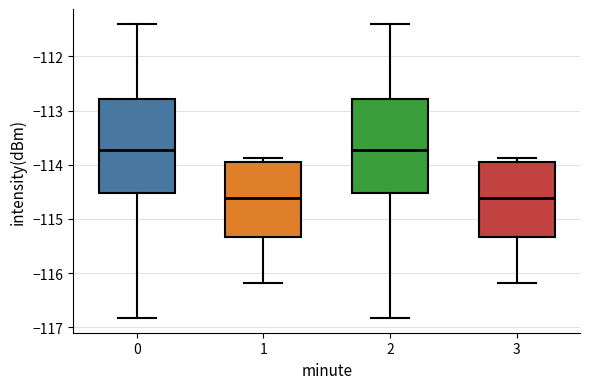

Reading left to right, transcribe this box plot: for each box, give where its median line is, the range the box spans, and where its two whiskers end, as read against the y-axis. The values are not printed on the chart, so give them approximately, as read against the axis.

0: median -113.7, box -114.5 to -112.8, whiskers -116.8 to -111.4
1: median -114.6, box -115.3 to -113.9, whiskers -116.2 to -113.9 (just above the box's upper edge)
2: median -113.7, box -114.5 to -112.8, whiskers -116.8 to -111.4
3: median -114.6, box -115.3 to -113.9, whiskers -116.2 to -113.9 (just above the box's upper edge)